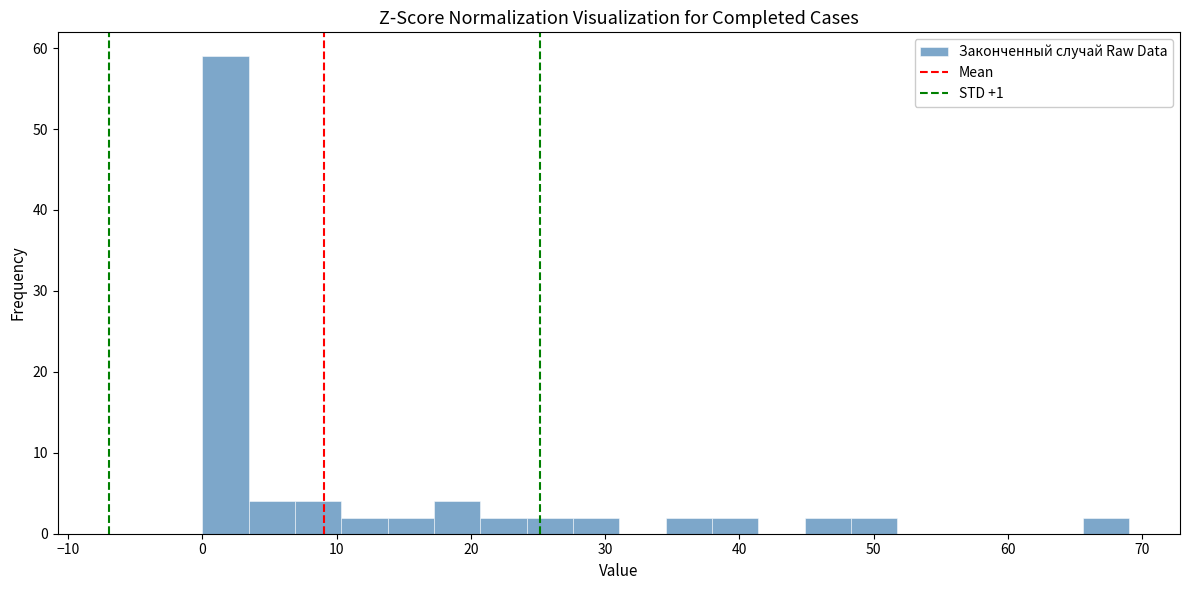

Read against the x-axis, roughly where is the centre of the tallest bar?

2